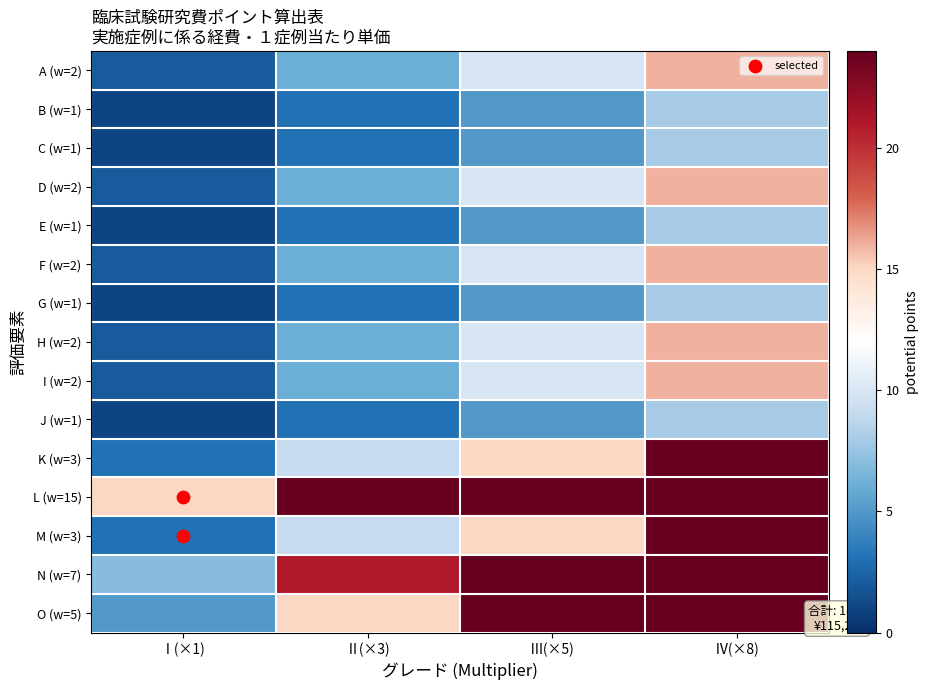

What is the total value across all series at Ⅳ(×8)?

384